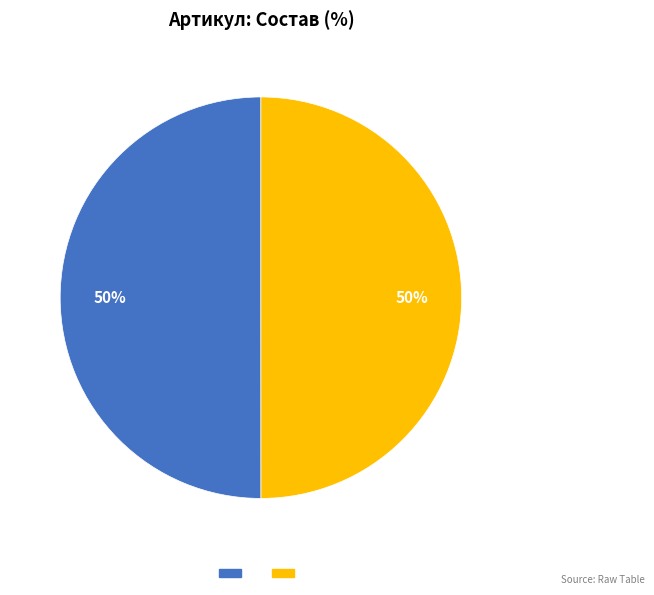

To the nearest percent, what is the average slice percentage?

50%